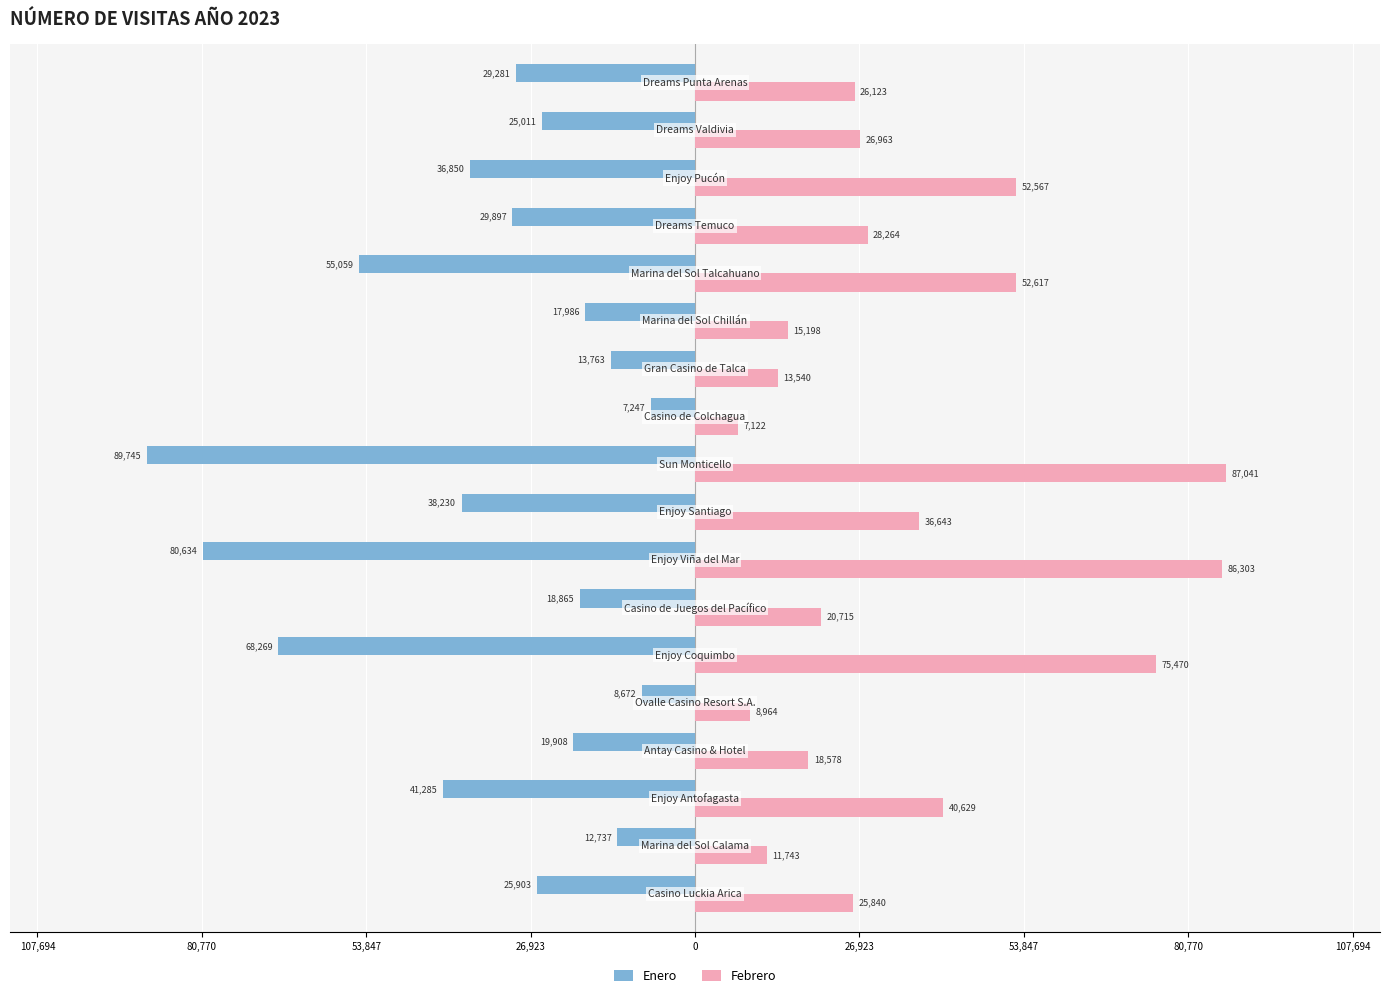

What are all the series names shown in the legend?

Enero, Febrero